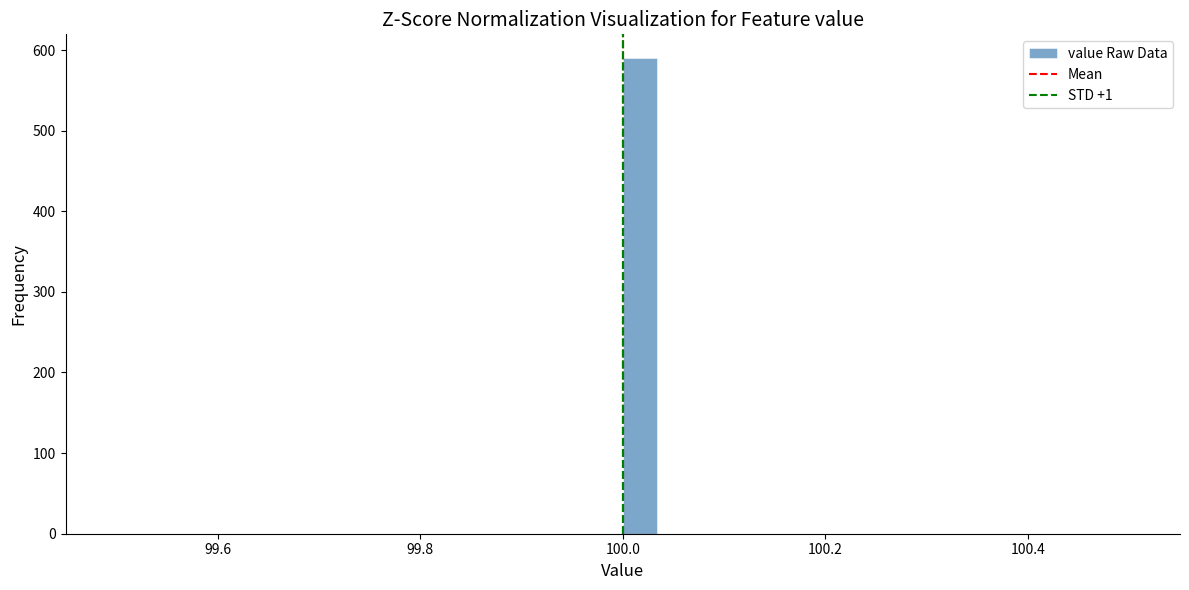

Read against the x-axis, roughly where is the centre of the tallest bar?

100.02